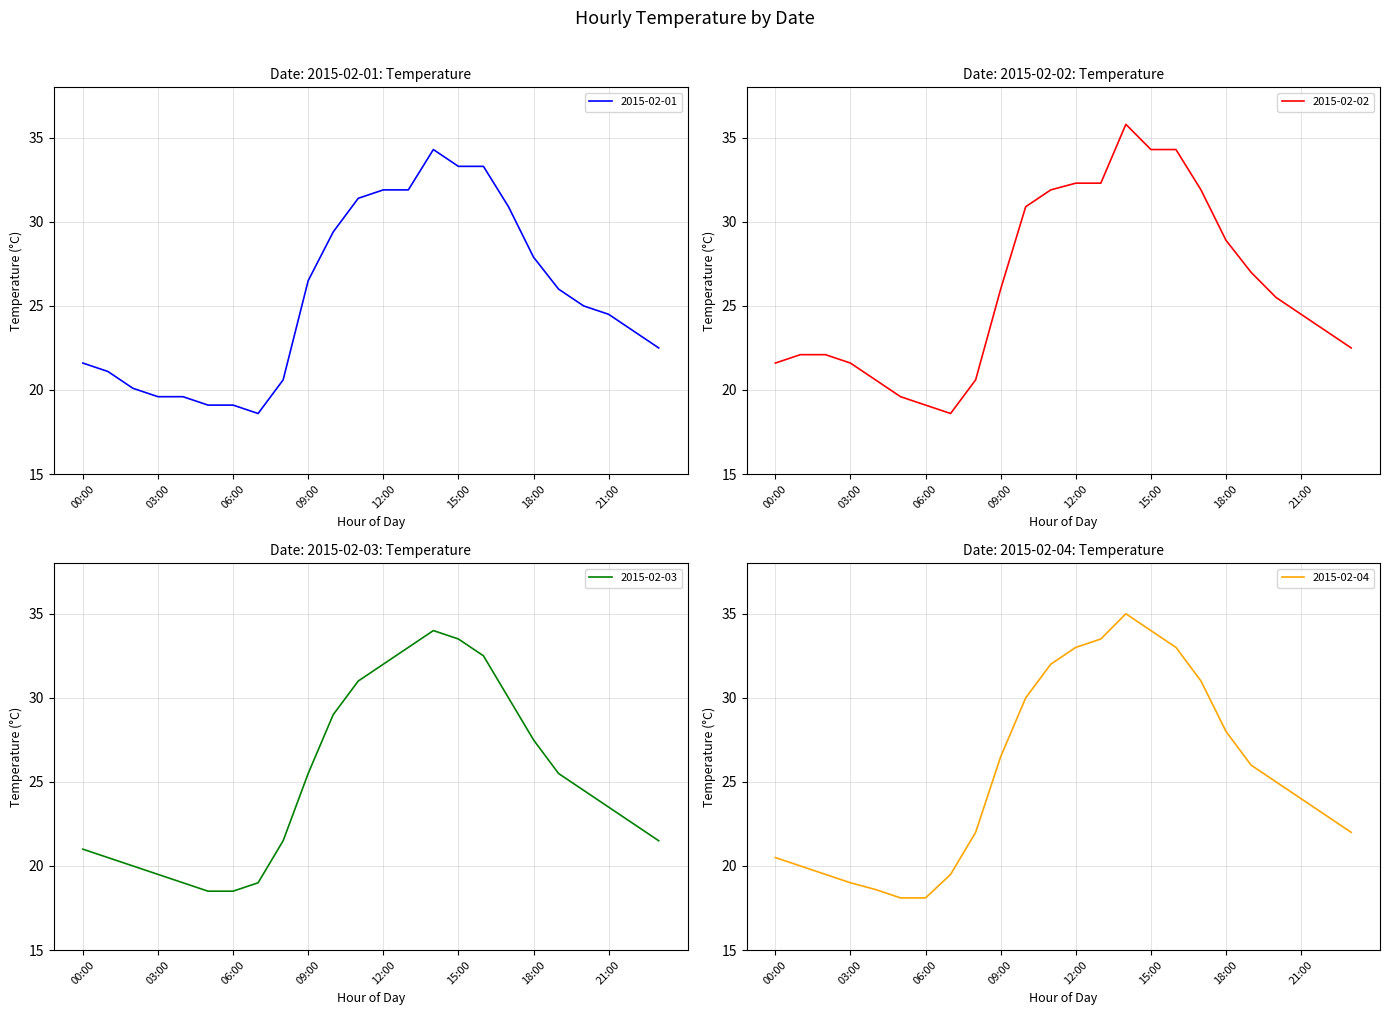

What is the label of the 10th point from the right?

14:00